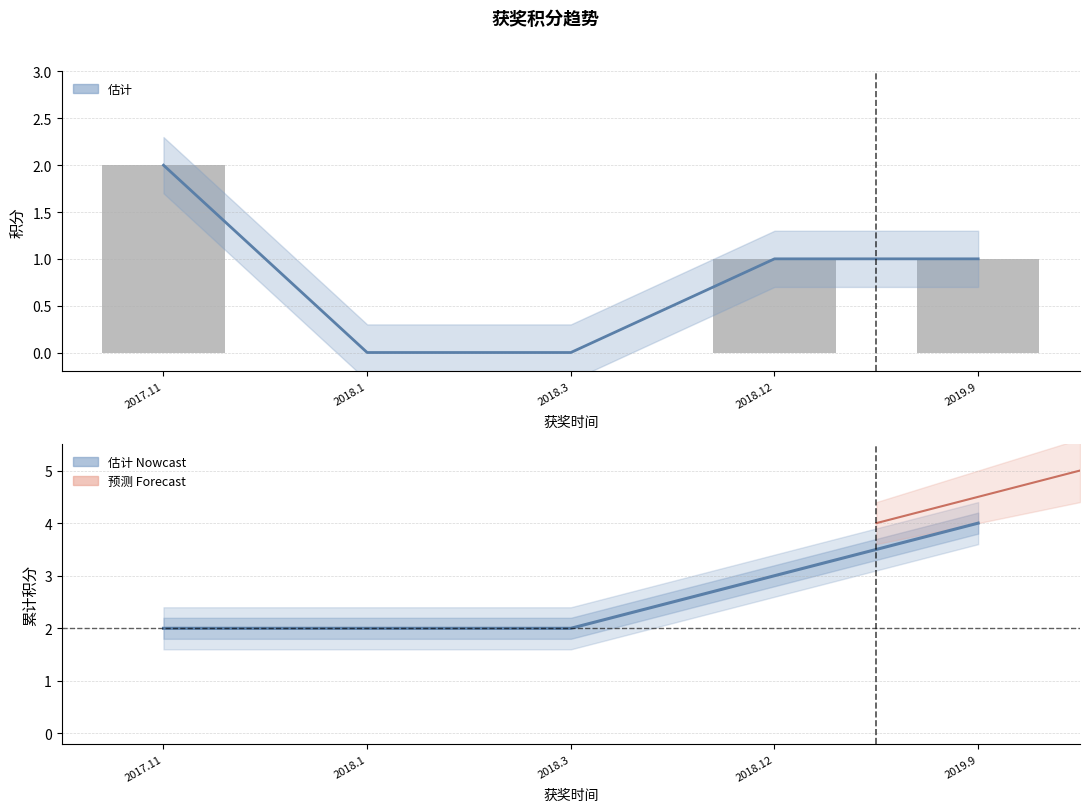

Rank the categories by value from lowest to highest.

2018.1, 2018.3, 2018.12, 2019.9, 2017.11